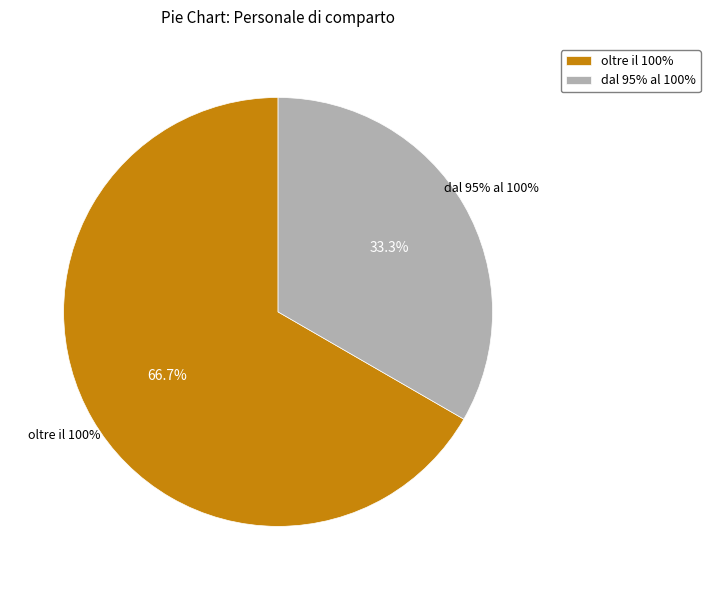

What portion of the pie excludes dal 70% al 80%?

100.0%